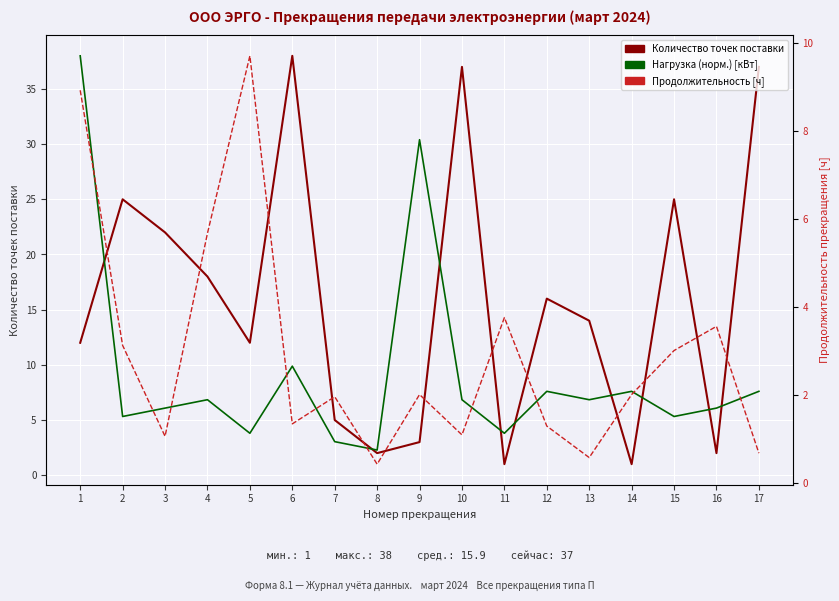

List the series in order of their overall mean, lowest first.

Продолжительность [ч], Нагрузка (норм.) [кВт], Количество точек поставки